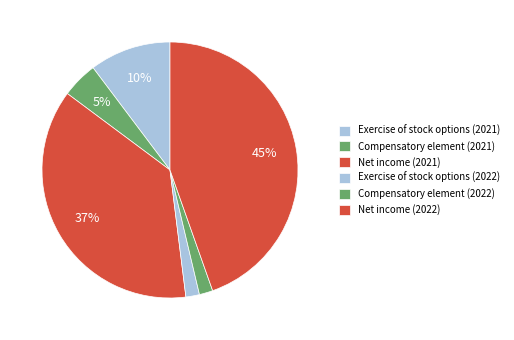

The Net income (2021) slice represents 24% of the pie. True or false?

False